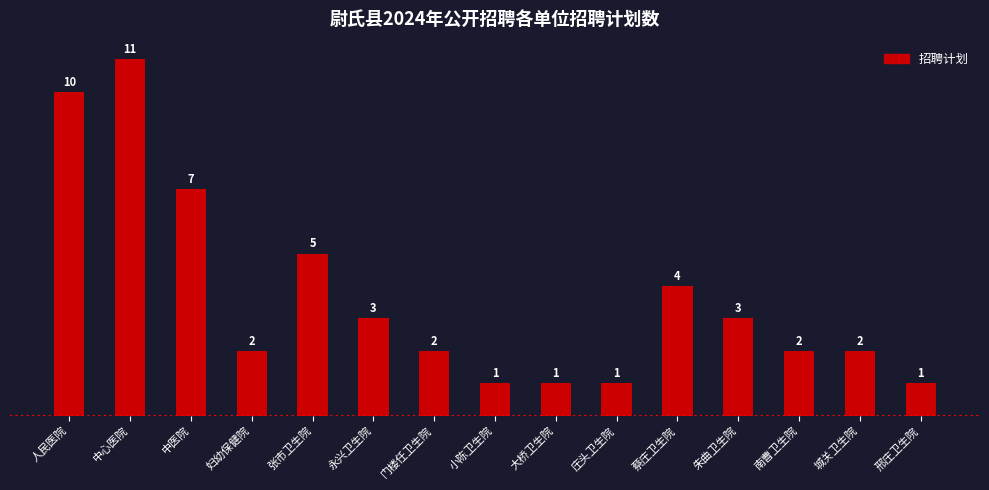

Which has a higher value, 门楼任卫生院 or 邢庄卫生院?

门楼任卫生院